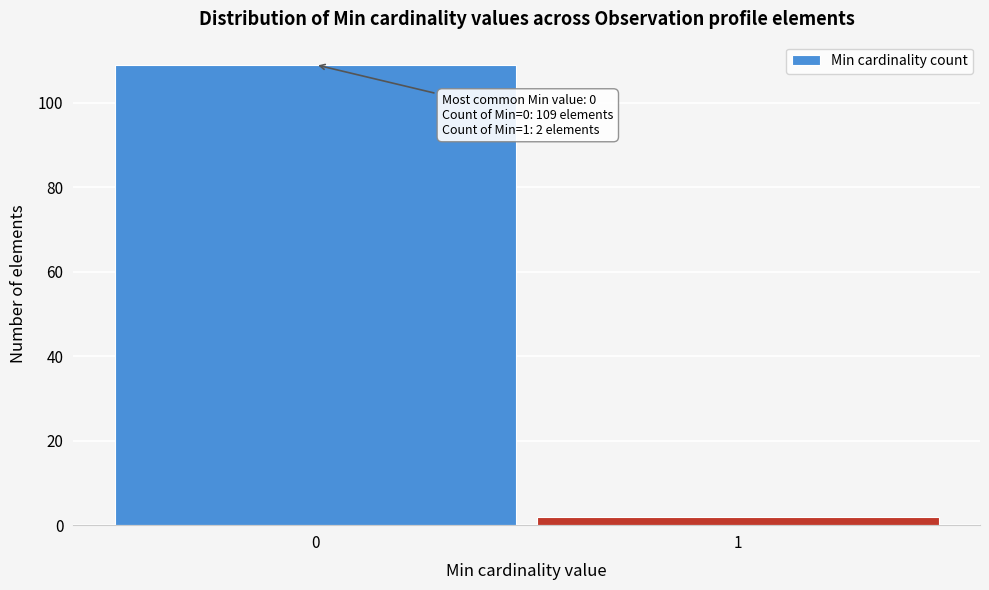

Reading left to right, list all the values displayed in this chart.

109	2